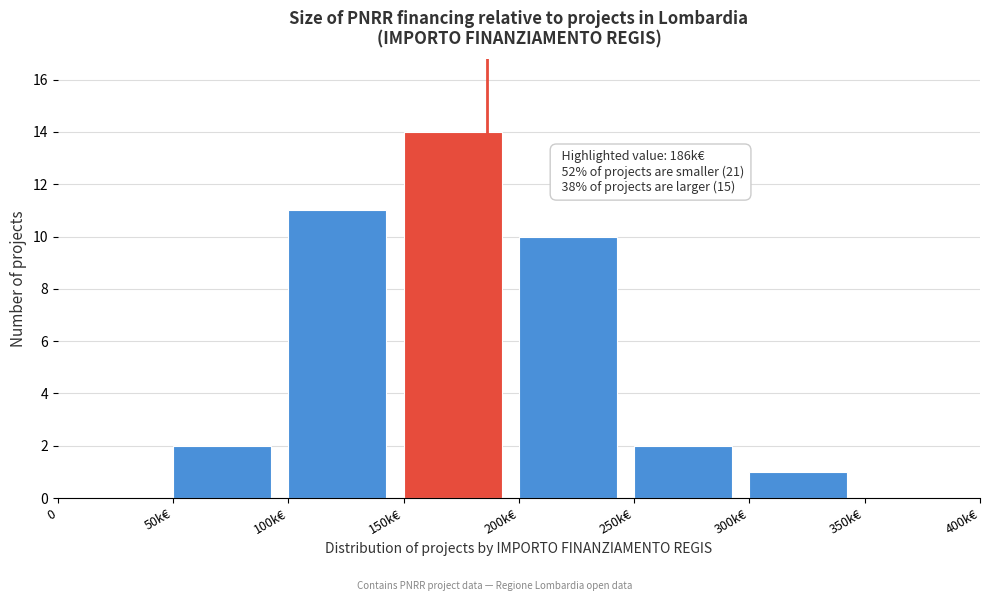

Reading left to right, what are all the values shown in this chart?

0=0	50k€=2	100k€=11	150k€=14	200k€=10	250k€=2	300k€=1	350k€=0